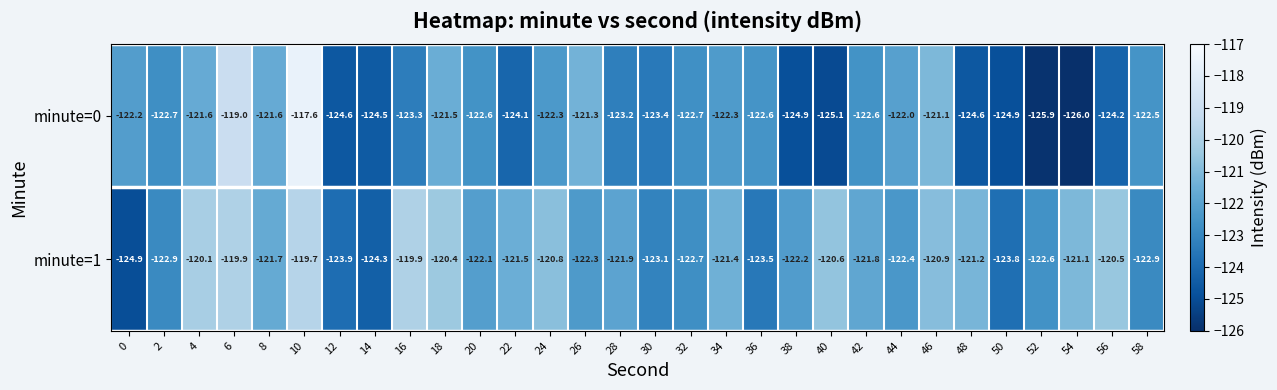

How many values in the minute=0 series are below -122?

22